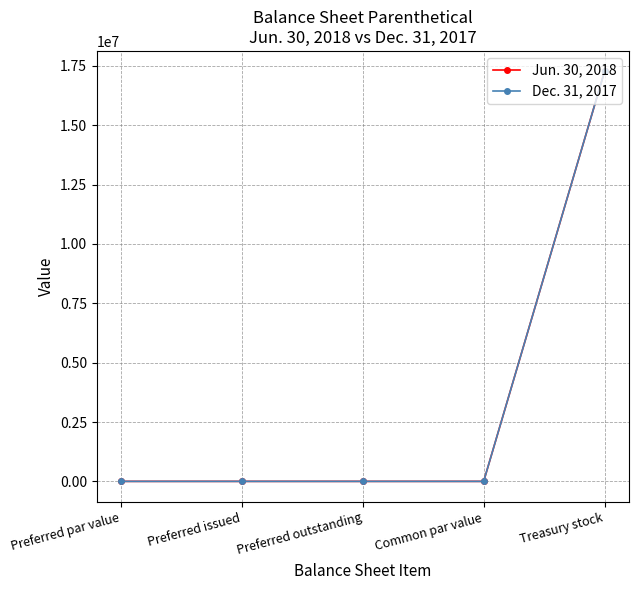

What is the sum of all Jun. 30, 2018 values?

17268993